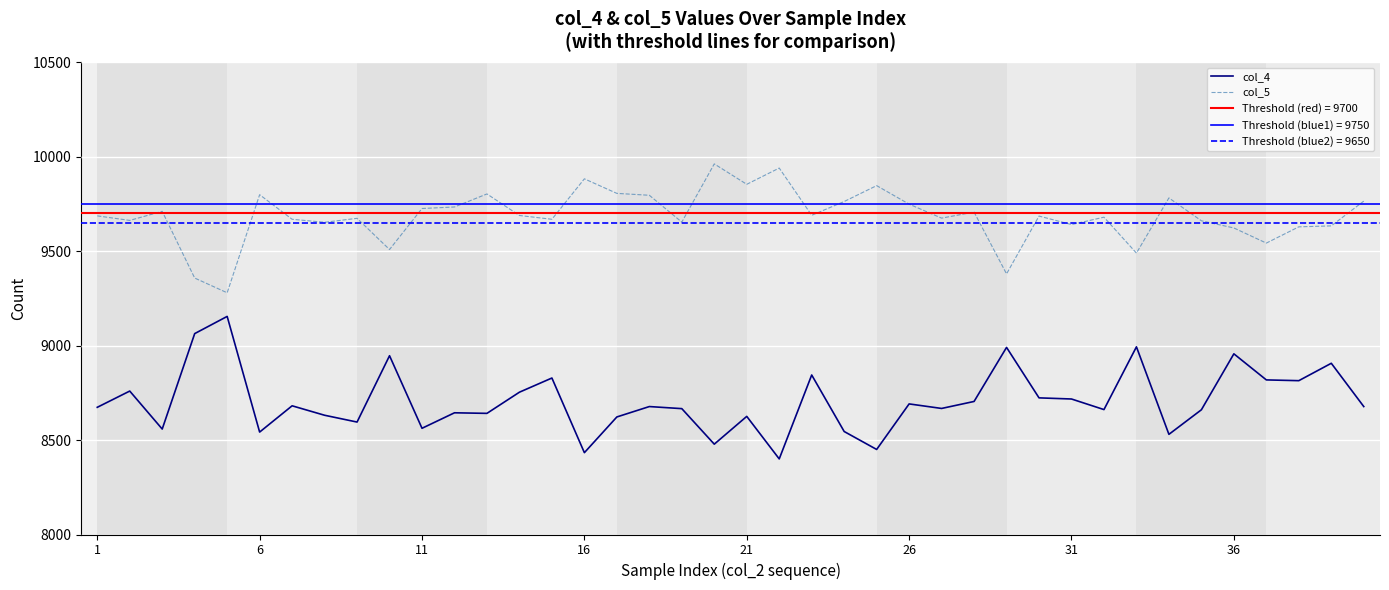

How many series are shown in this chart?

2